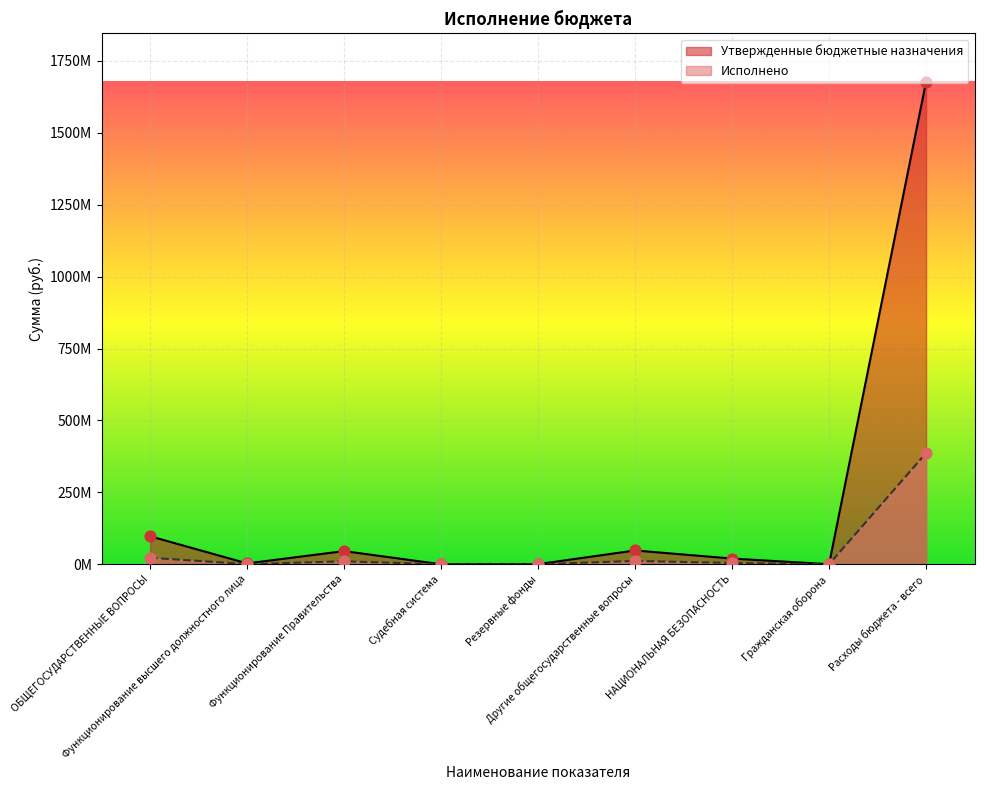

Which series has the widest spread of Y values?

Утвержденные бюджетные назначения